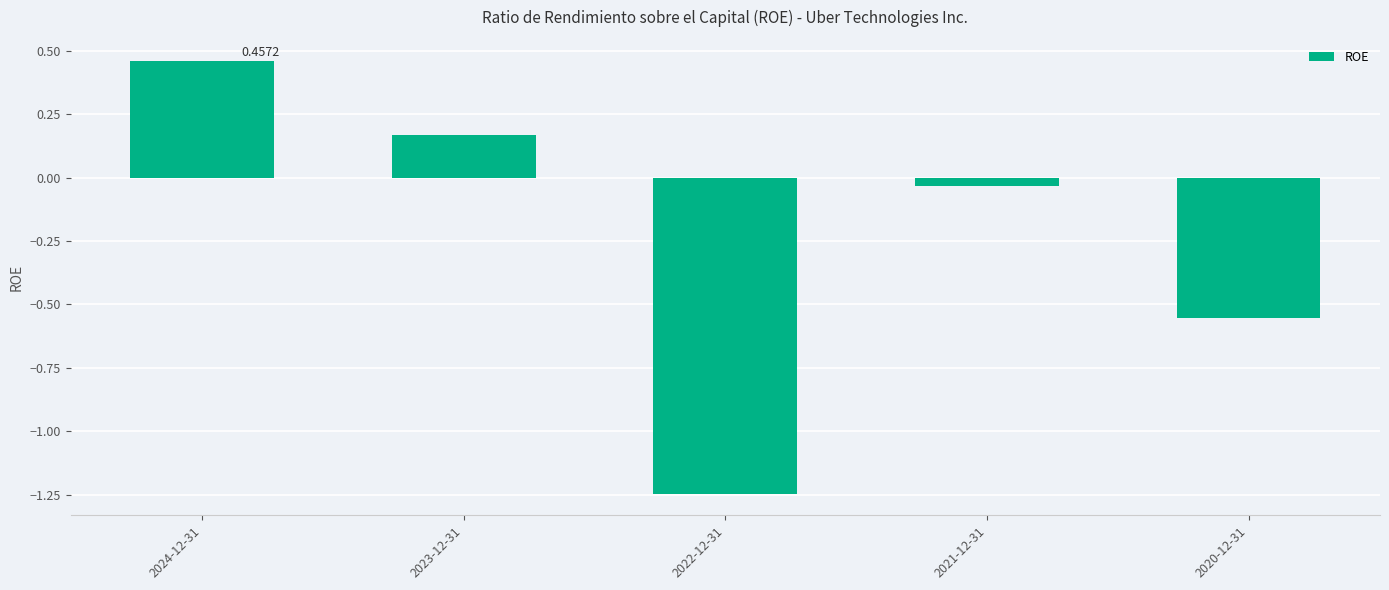

What is the change in value from 2024-12-31 to 2022-12-31?

-1.7